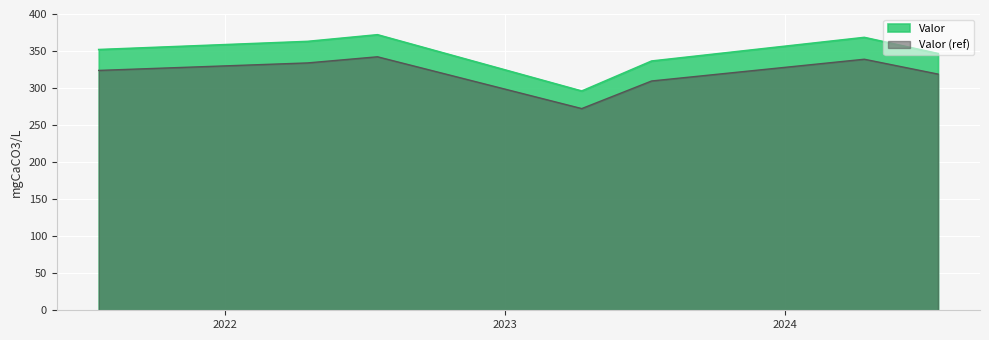

What is the label of the 2nd point from the left?

2022-04-19